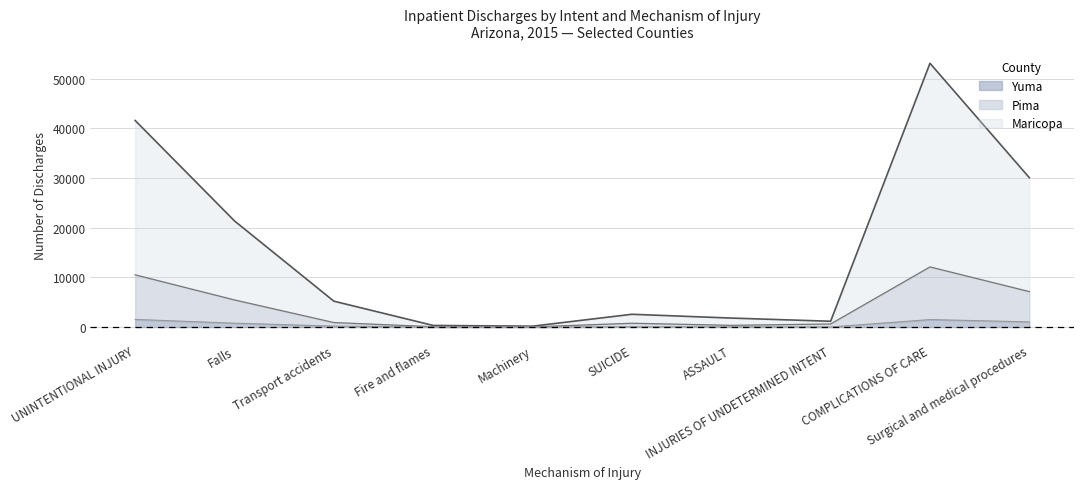

True or false: Pima and Maricopa cross at least once.

False